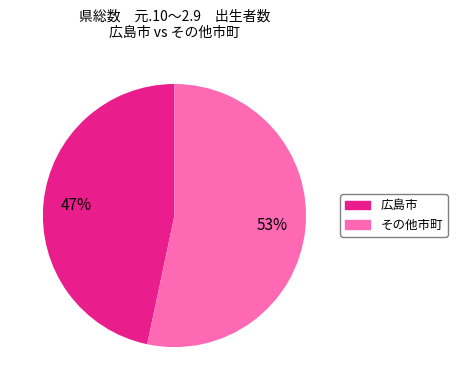

To the nearest percent, what is the average slice percentage?

50%